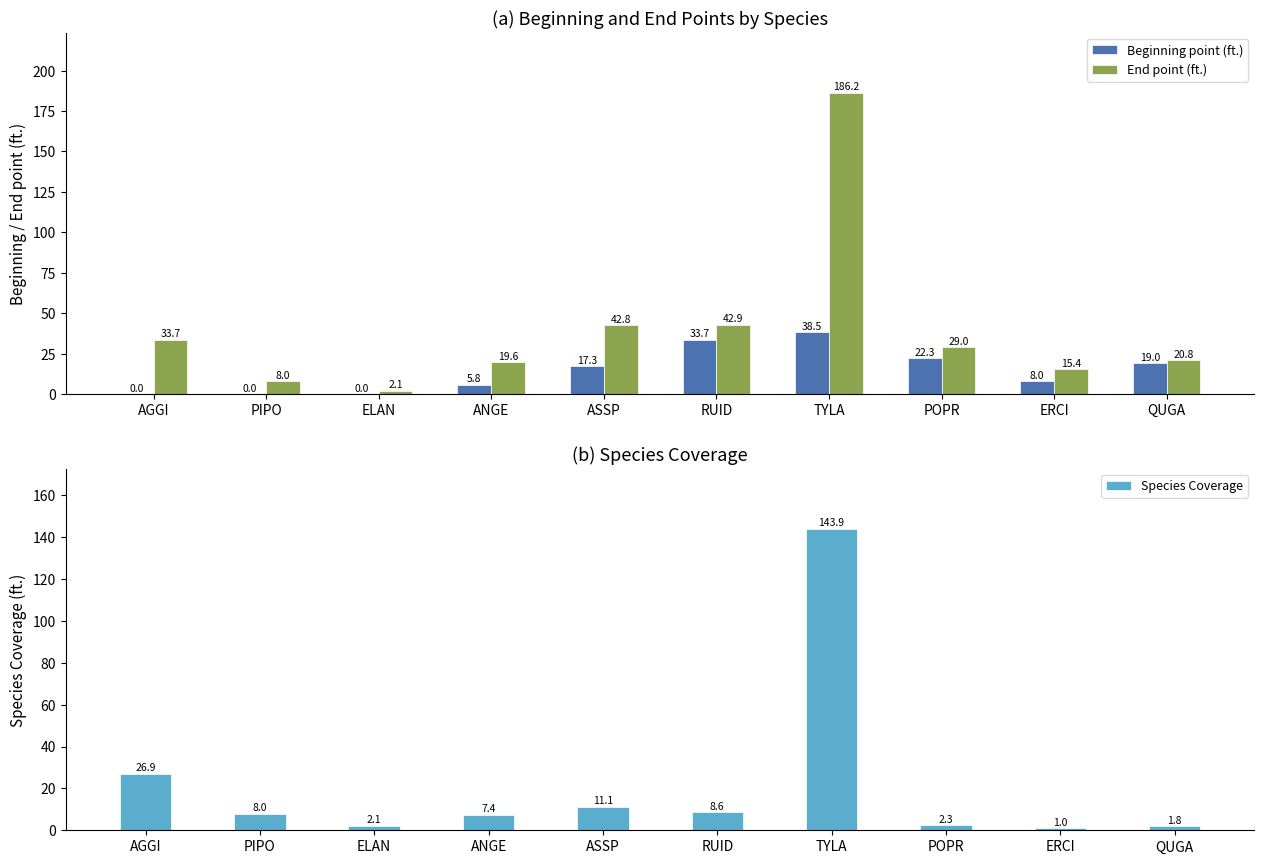

List the series in order of their peak value, lowest first.

Beginning point (ft.), Species Coverage, End point (ft.)